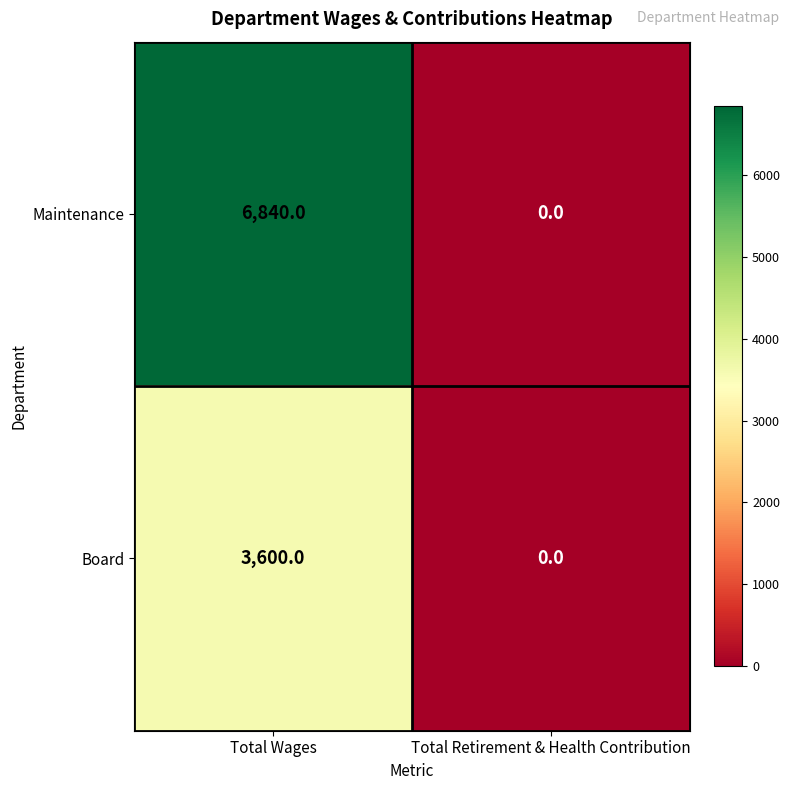

Between Total Wages and Total Retirement & Health Contribution, which series saw the biggest shift?

Maintenance